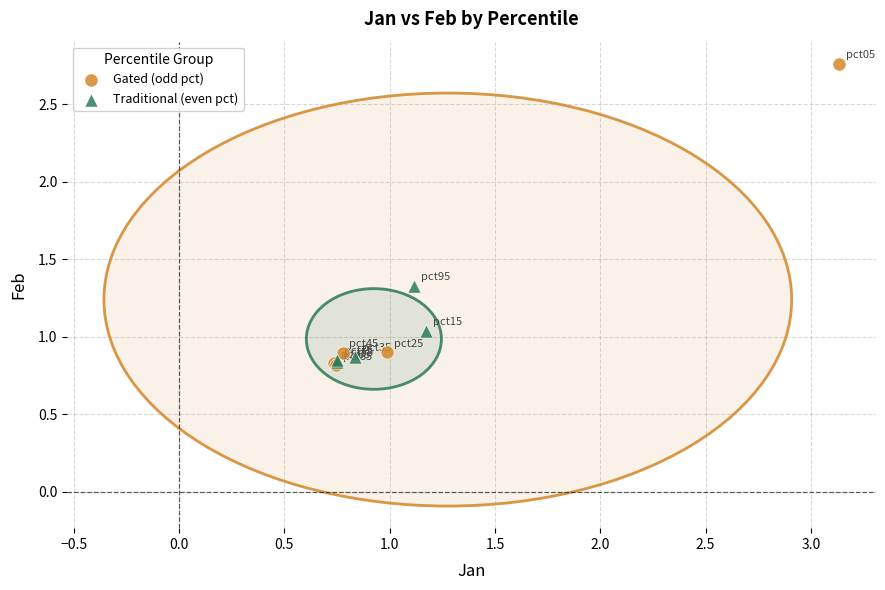

Which series contains the highest Y value?

Gated (odd pct)